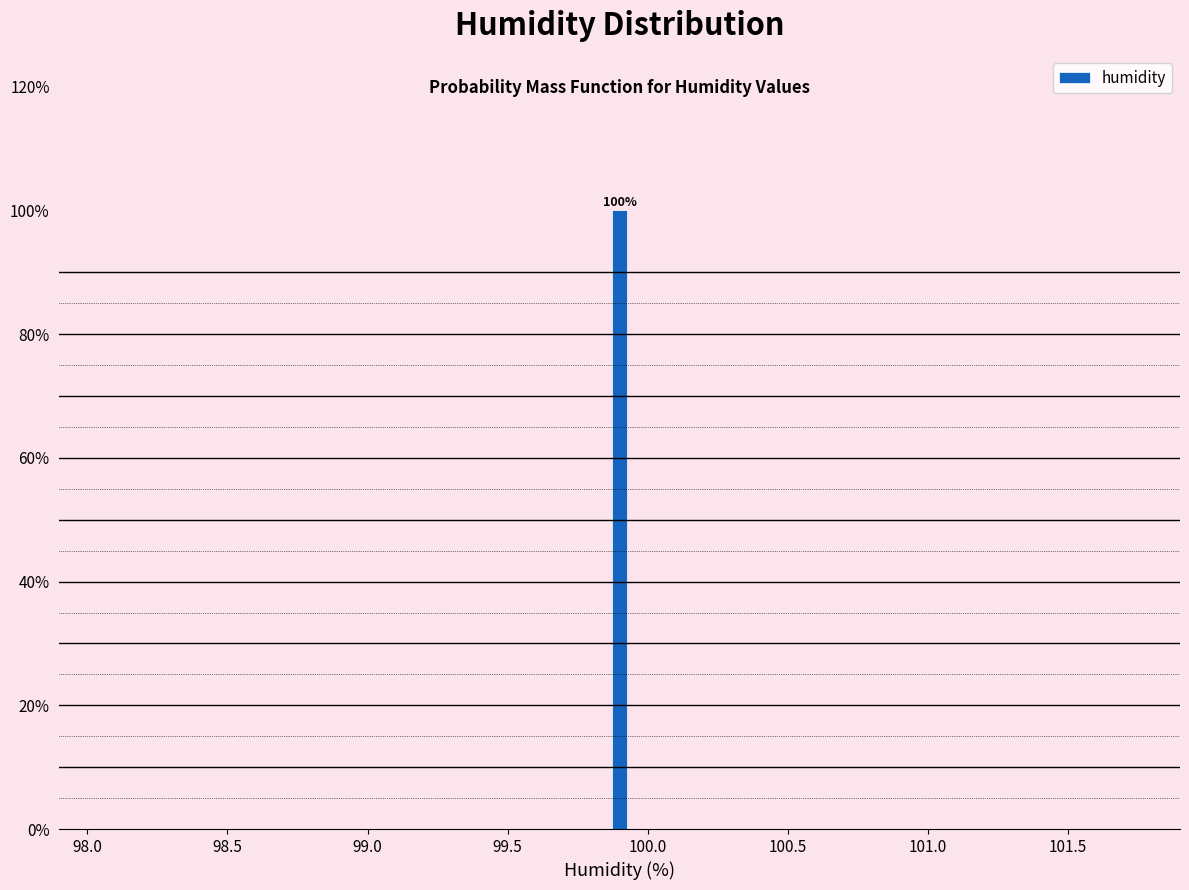

Read against the x-axis, roughly where is the centre of the tallest bar?

99.90